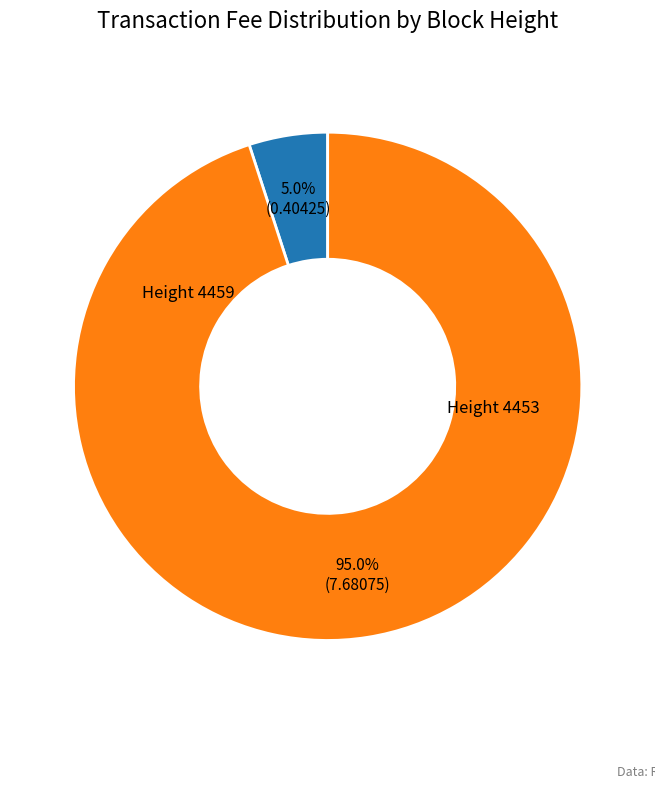

To the nearest percent, what is the average slice percentage?

50%